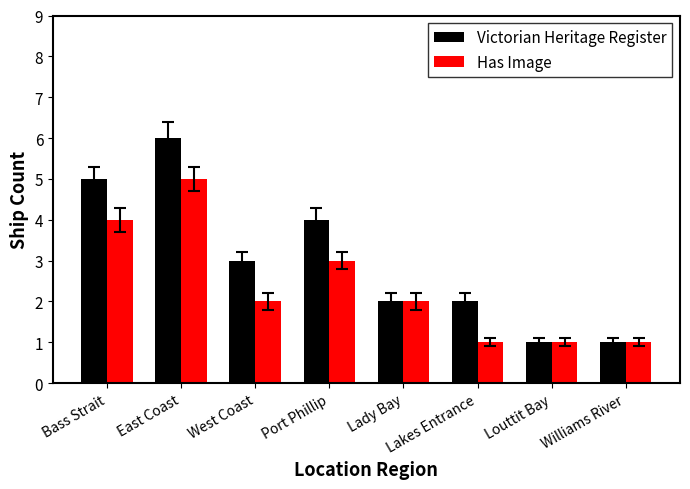

The Victorian Heritage Register series shows 2 at East Coast. True or false?

False